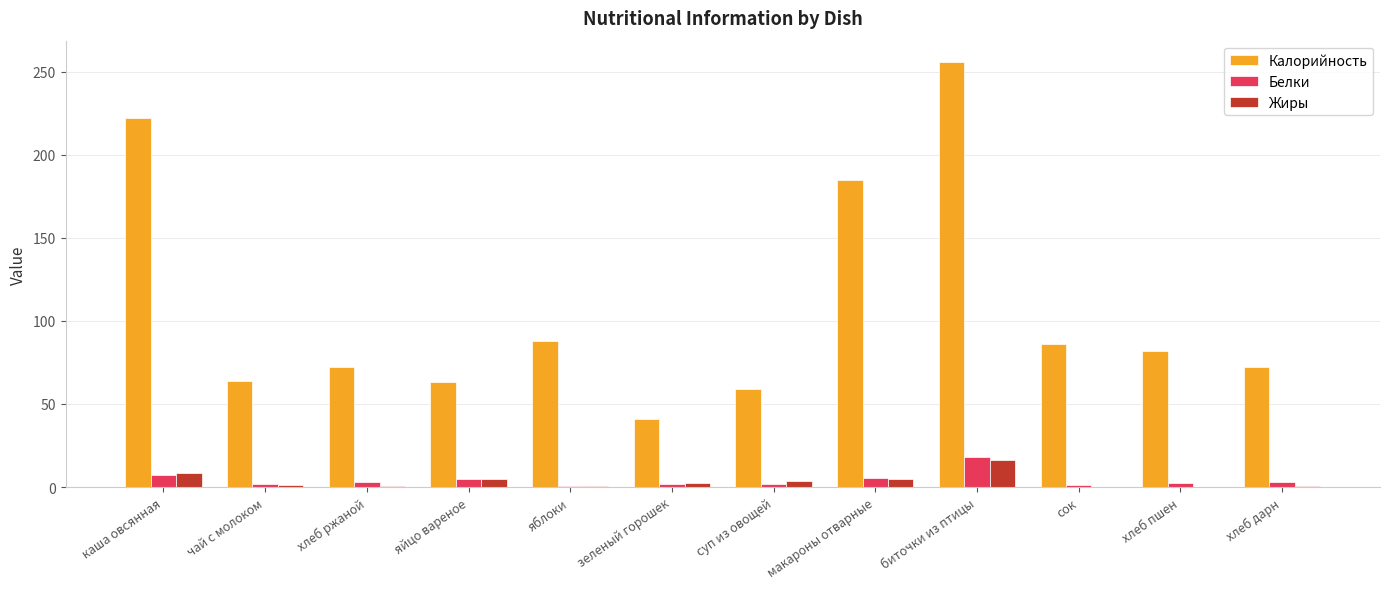

At which label does Белки reach its peak?

биточки из птицы